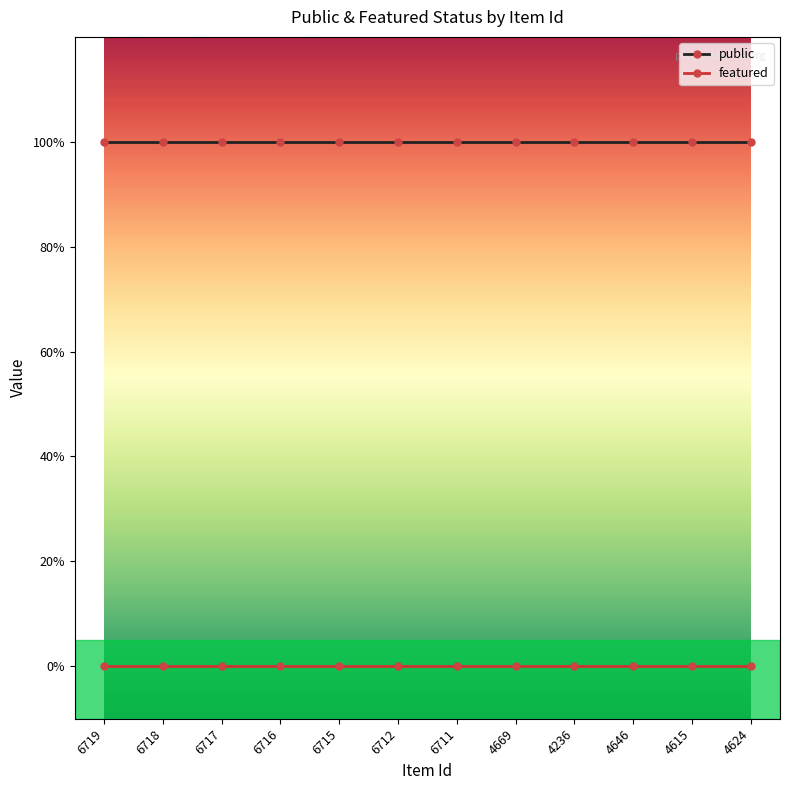

Reading left to right, transcribe all the data shown in this chart.

public: 1	1	1	1	1	1	1	1	1	1	1	1
featured: 0	0	0	0	0	0	0	0	0	0	0	0